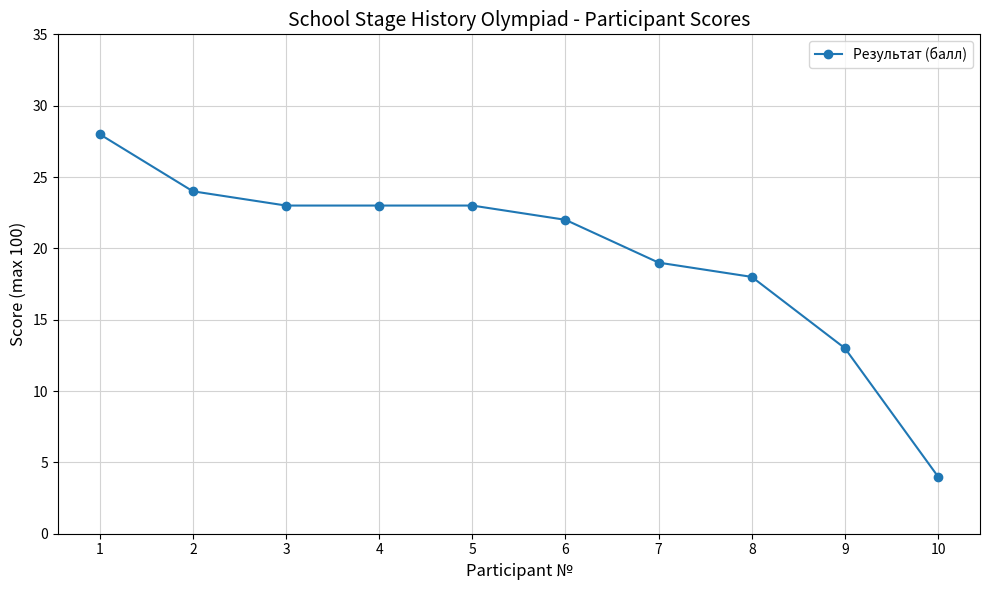

Where is the data nearest to the value 16?

8